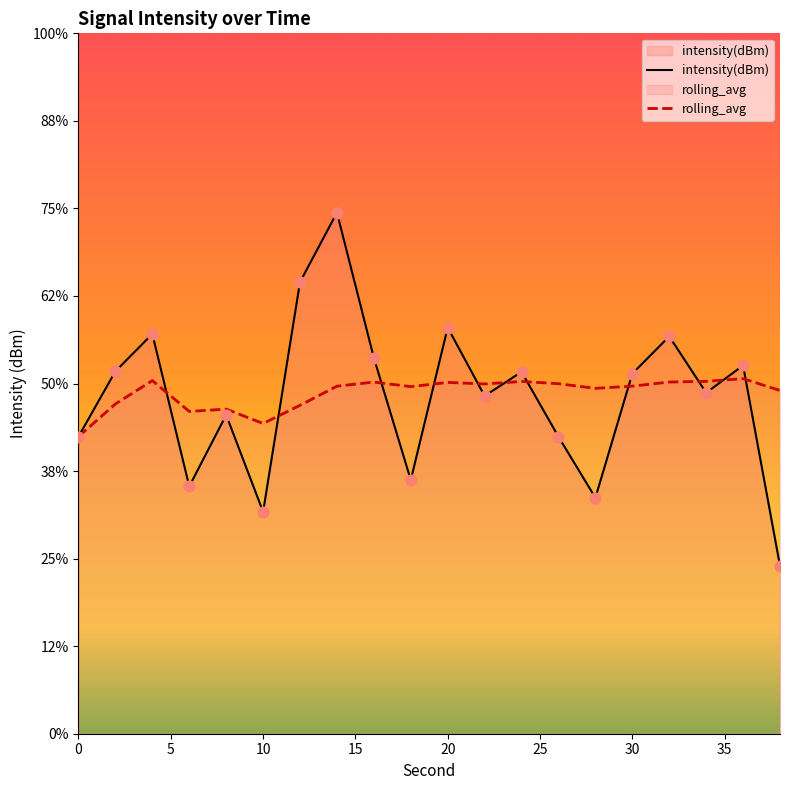

Which series has the widest spread of Y values?

intensity(dBm)